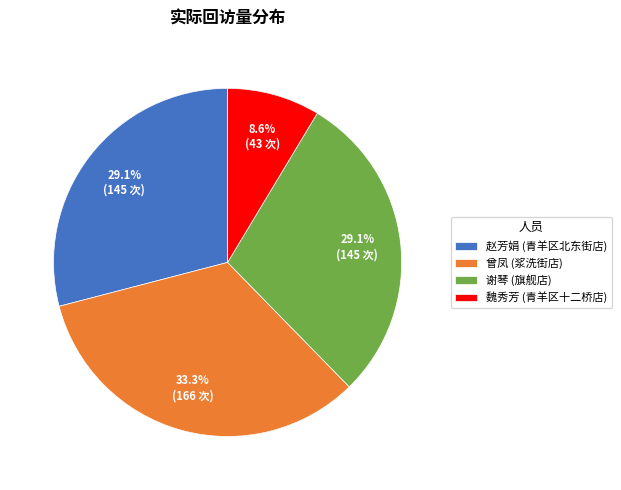

What is the ratio of the value at 曾凤 (浆洗街店) to the value at 赵芳娟 (青羊区北东街店)?

1.1